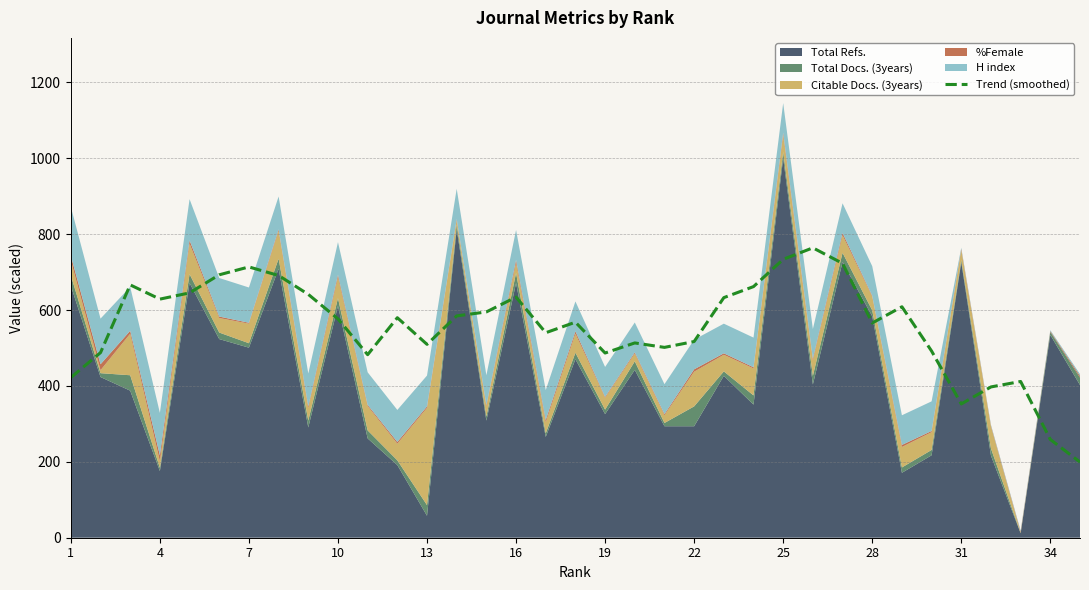

Reading left to right, what are all the values shown in this chart?

422.0	487.8	666.2	628.8	645.2	692.8	713.6	690.9	641.2	576.7	482.3	579.7	509.5	584.5	595.0	634.1	540.2	568.0	486.7	513.3	501.6	517.0	632.7	661.7	733.6	763.9	723.0	565.8	608.6	491.9	352.5	397.3	411.7	258.9	199.4